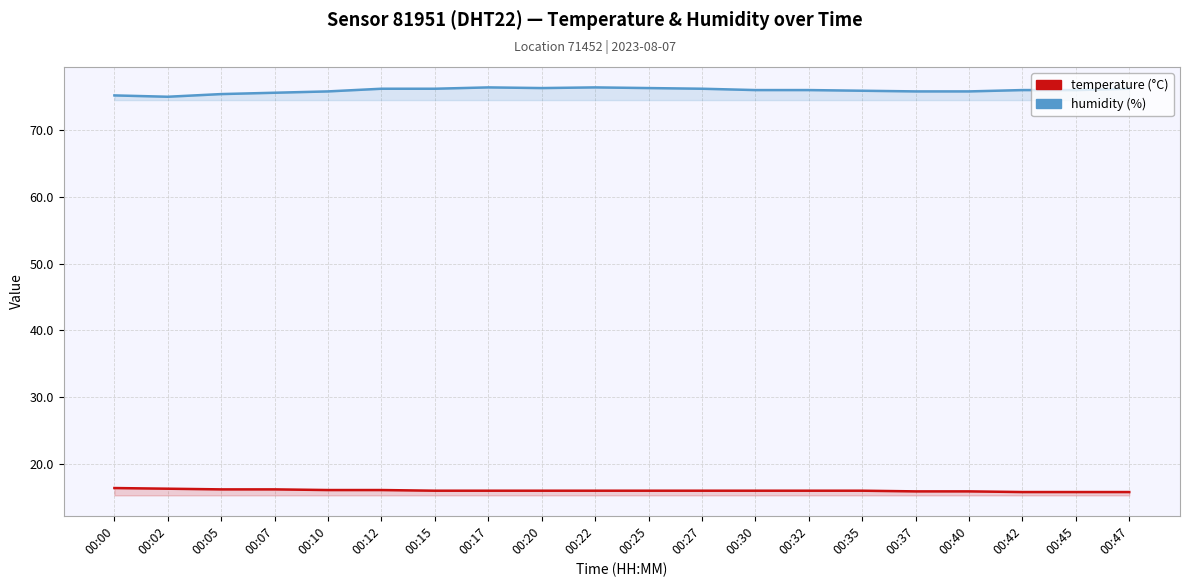

The temperature series shows 16.0 at 00:15. True or false?

True